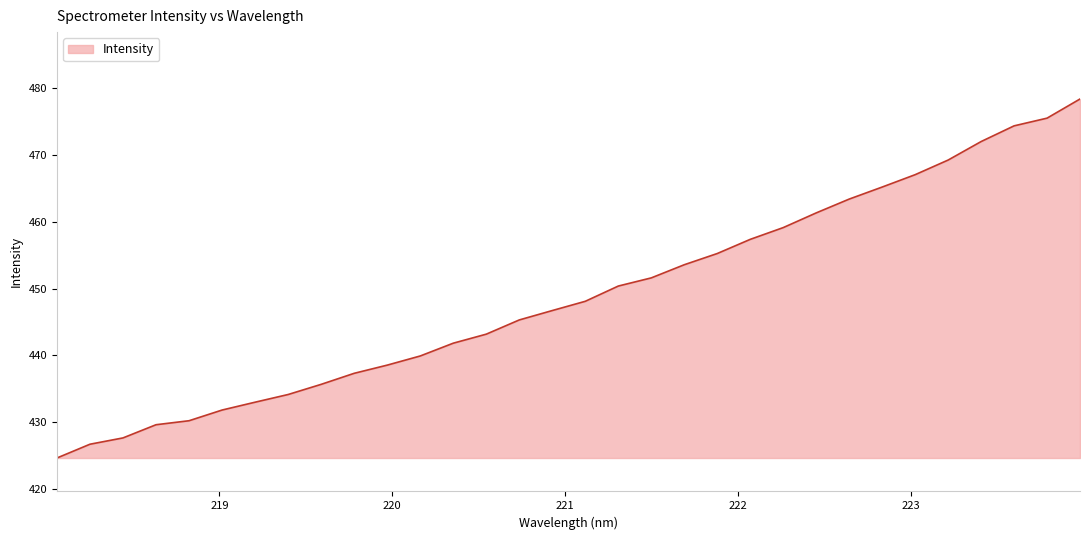

What is the smallest value displayed?

424.7